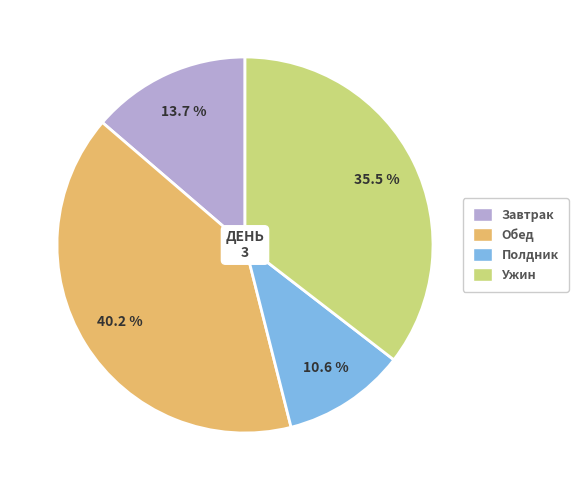

Is it true that Обед is 40% of the pie?

True